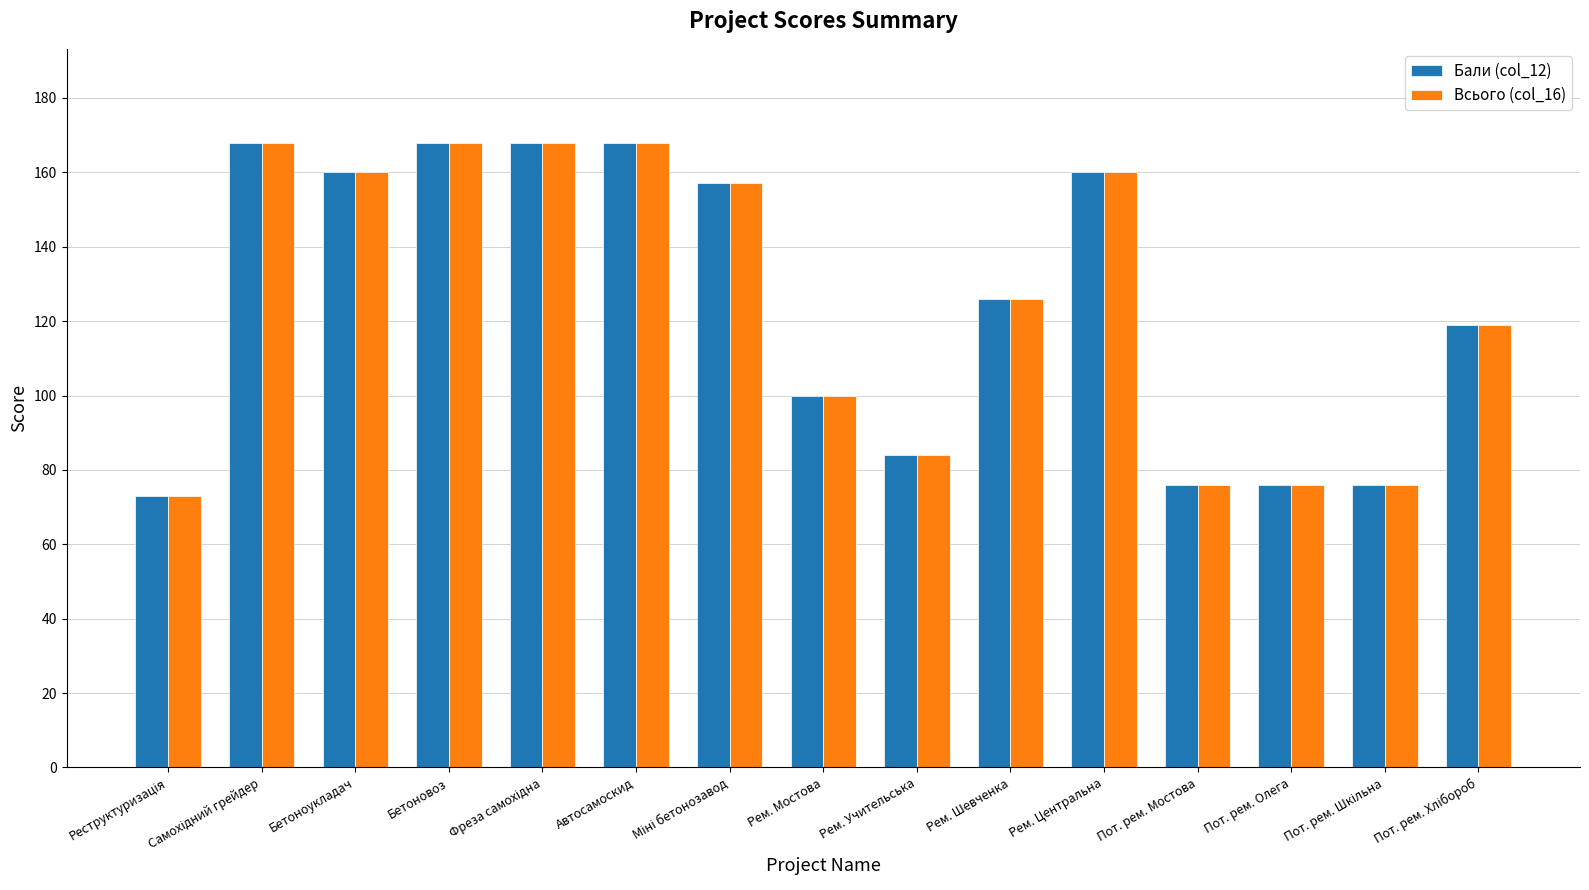

What are all the series names shown in the legend?

Бали (col_12), Всього (col_16)